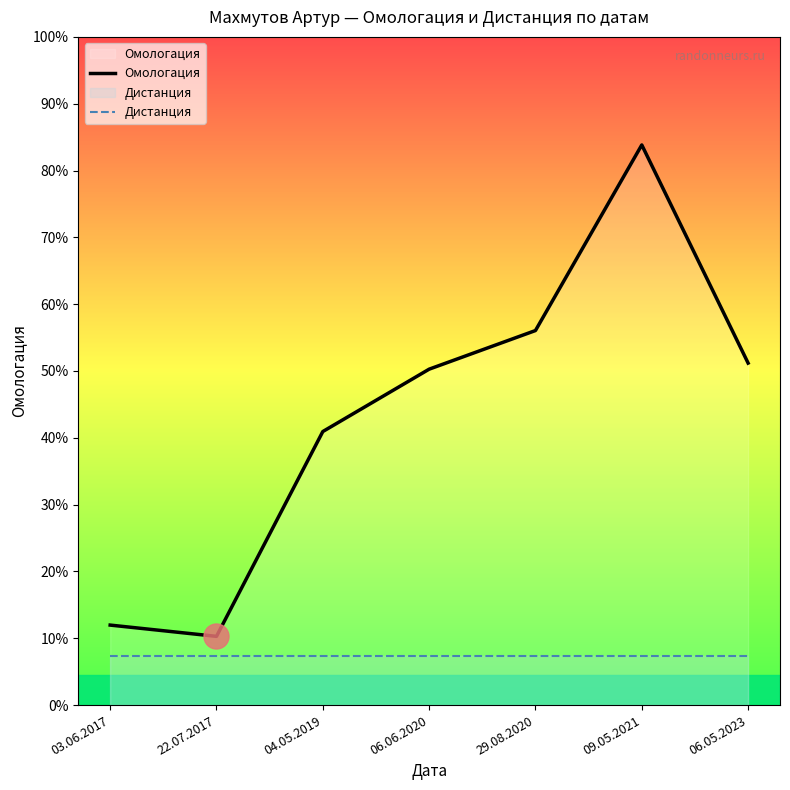

True or false: Омологация has a value of 1082232.1 at 06.05.2023.

False